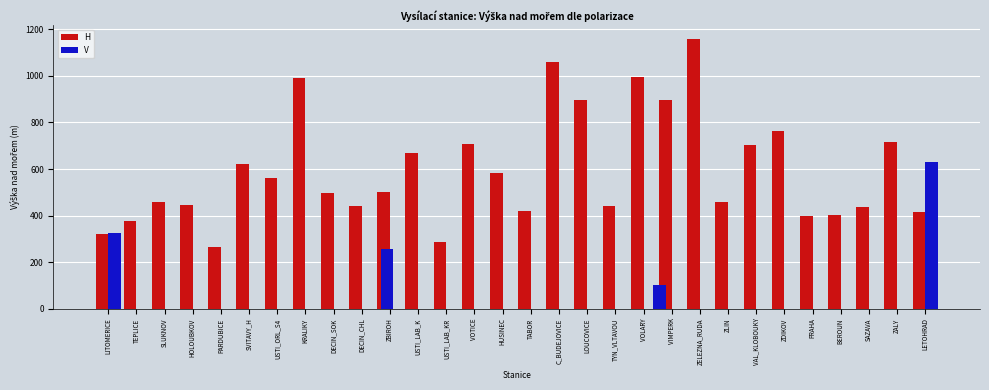

What is the label of the 4th bar from the left?

HOLOUBKOV